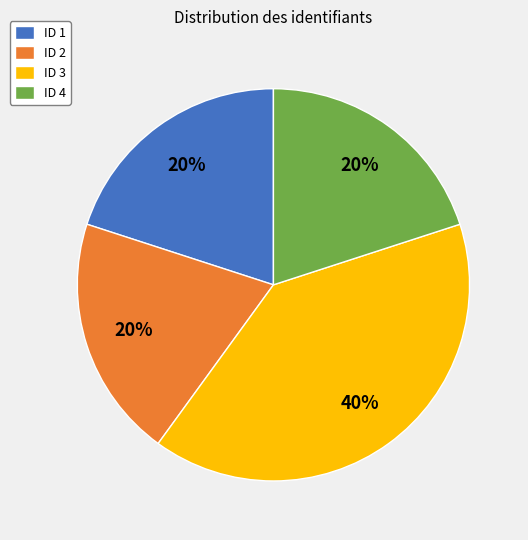

How many slices are in this pie chart?

4